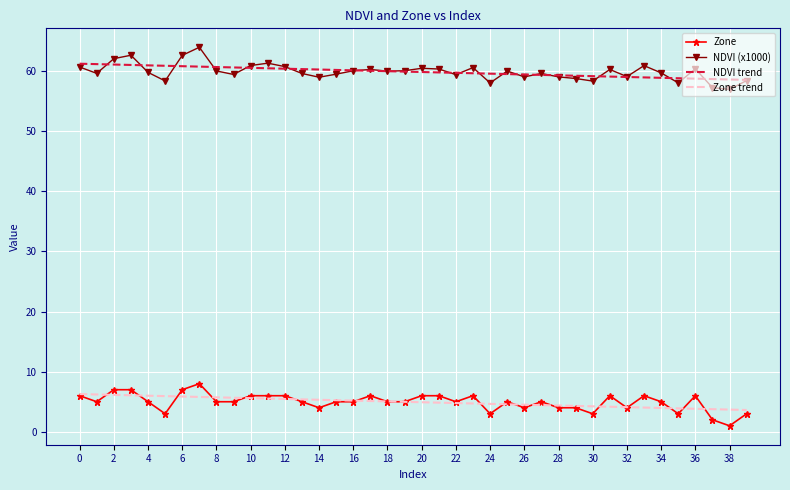

What is the highest value of the NDVI (x1000) series?

63.9